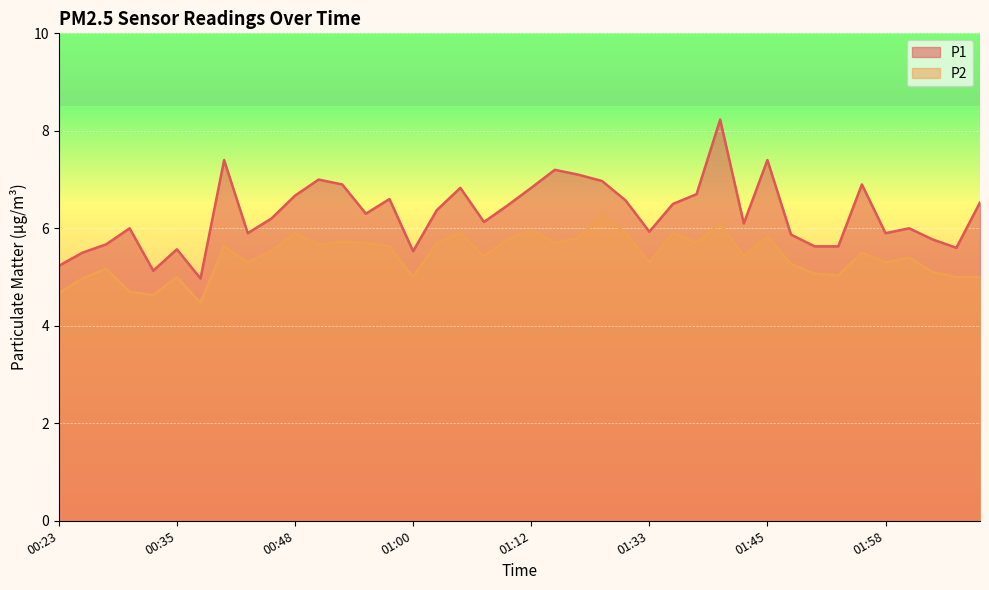

Does the chart display data point markers on the line(s)?

No